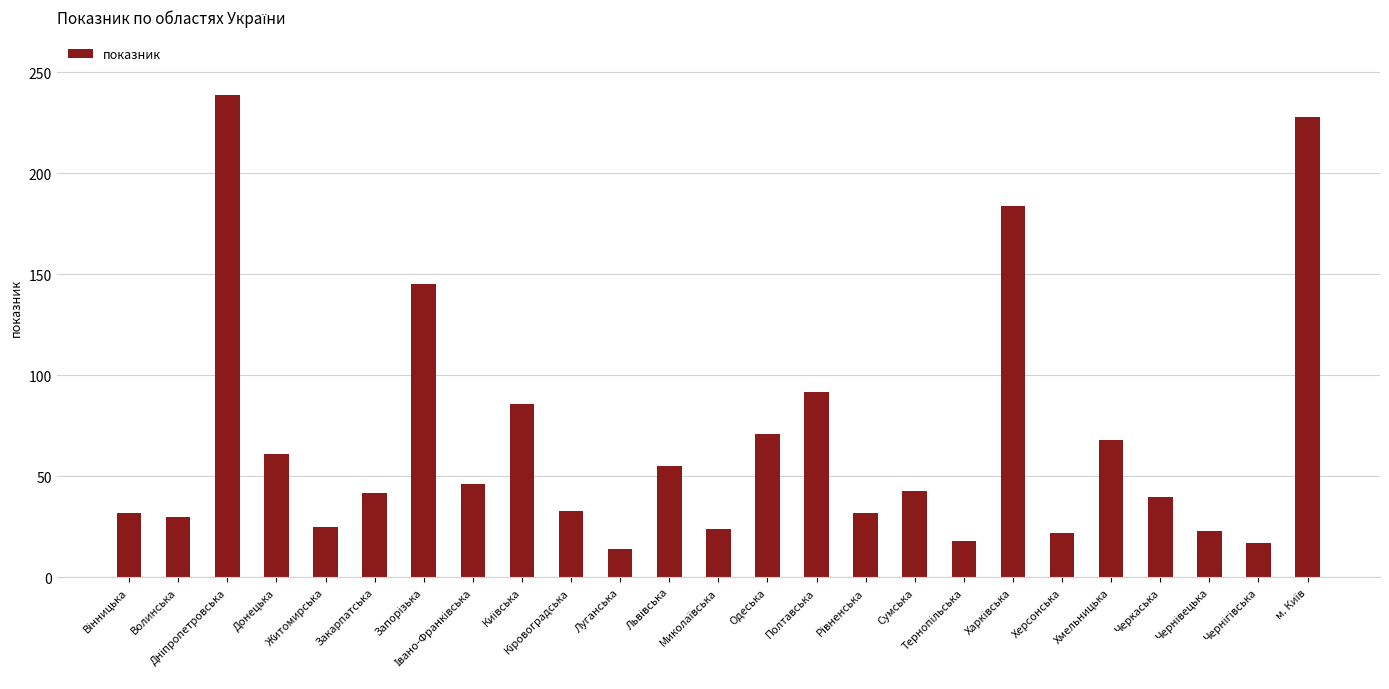

What is the minimum value shown in the chart?

14